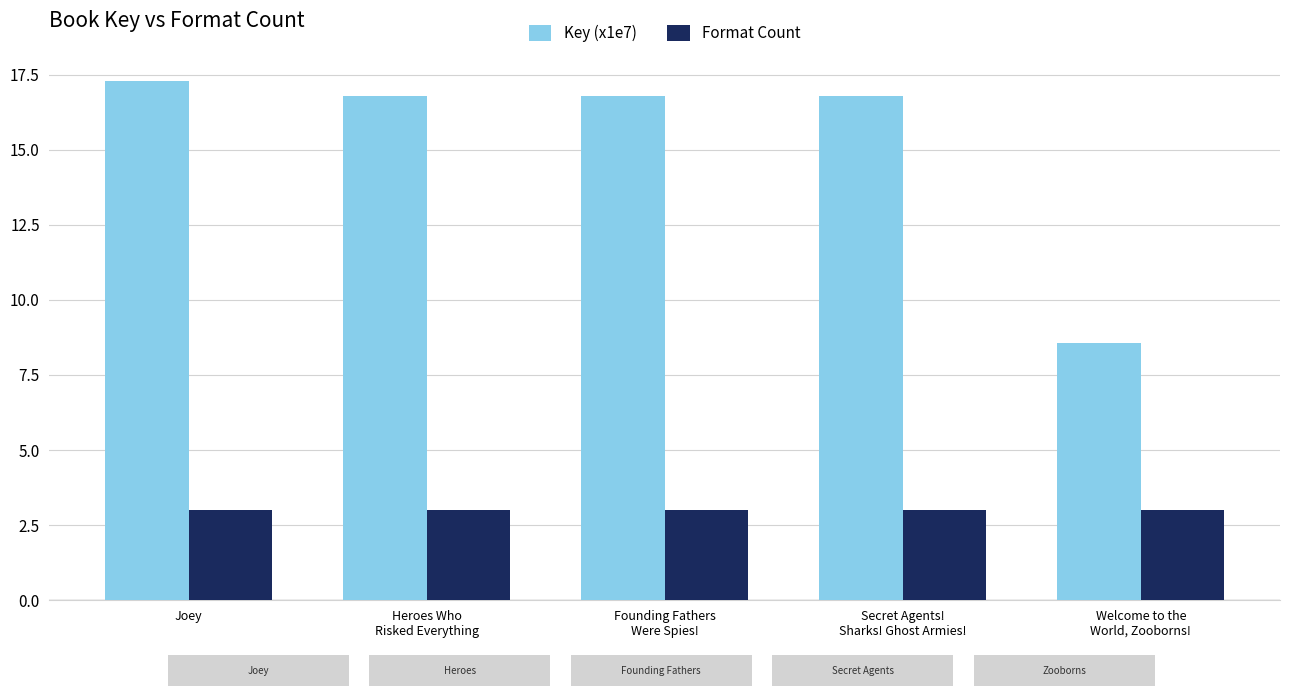

What is the total value across all series at Secret Agents!
Sharks! Ghost Armies!?

19.8